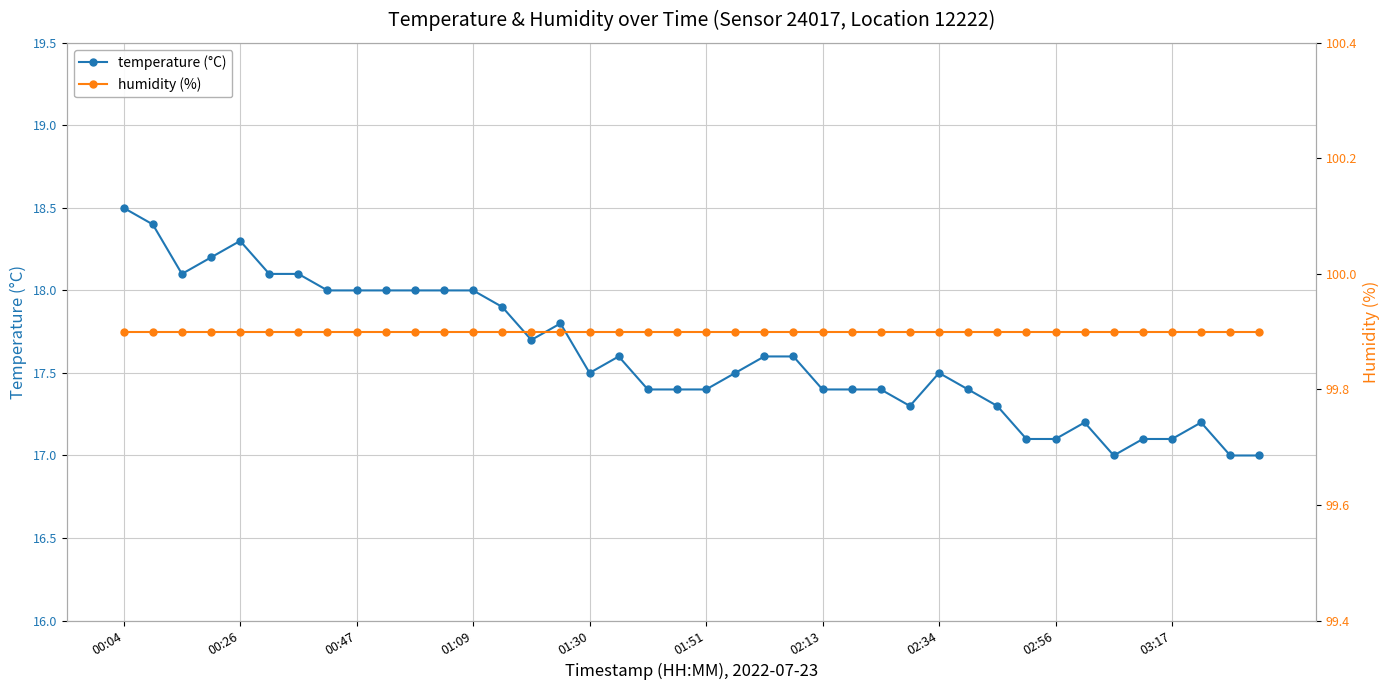

Reading right to left, extract all data points from this chart.

temperature (°C): 17.0	17.0	17.2	17.1	17.1	17.0	17.2	17.1	17.1	17.3	17.4	17.5	17.3	17.4	17.4	17.4	17.6	17.6	17.5	17.4	17.4	17.4	17.6	17.5	17.8	17.7	17.9	18.0	18.0	18.0	18.0	18.0	18.0	18.1	18.1	18.3	18.2	18.1	18.4	18.5
humidity (%): 99.9	99.9	99.9	99.9	99.9	99.9	99.9	99.9	99.9	99.9	99.9	99.9	99.9	99.9	99.9	99.9	99.9	99.9	99.9	99.9	99.9	99.9	99.9	99.9	99.9	99.9	99.9	99.9	99.9	99.9	99.9	99.9	99.9	99.9	99.9	99.9	99.9	99.9	99.9	99.9